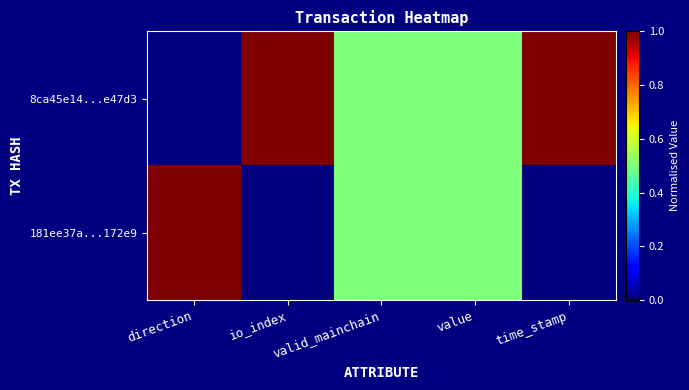

Which series has the largest range (max minus min)?

8ca45e14...e47d3